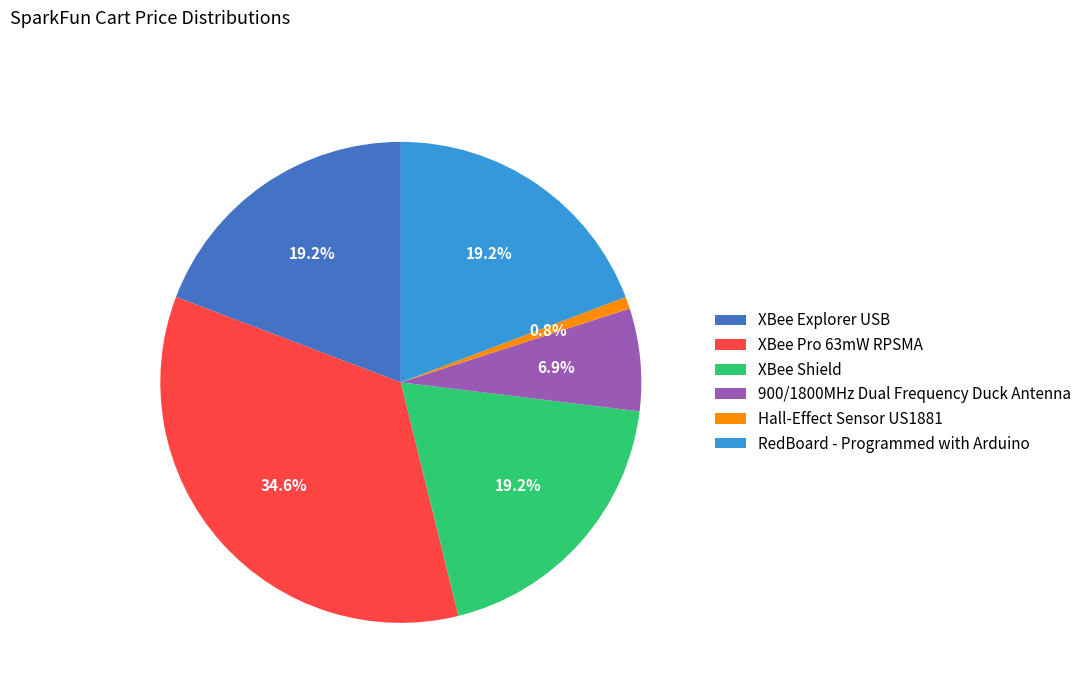

What percentage do XBee Explorer USB and XBee Pro 63mW RPSMA together represent?

53.9%